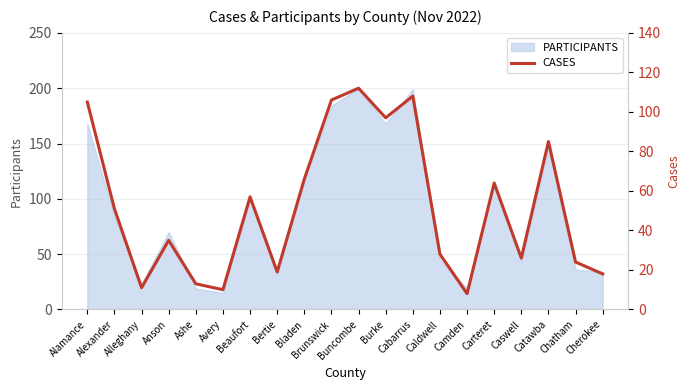

Which has a higher value, Alleghany or Avery?

Alleghany